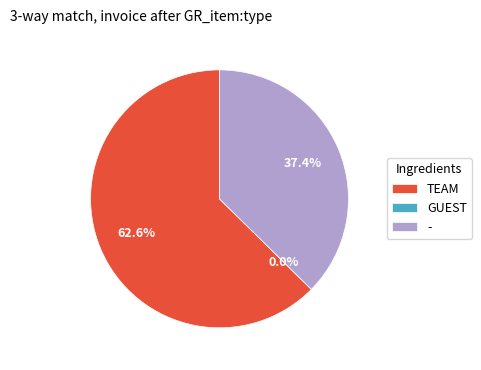

True or false: GUEST accounts for 5% of the total.

False